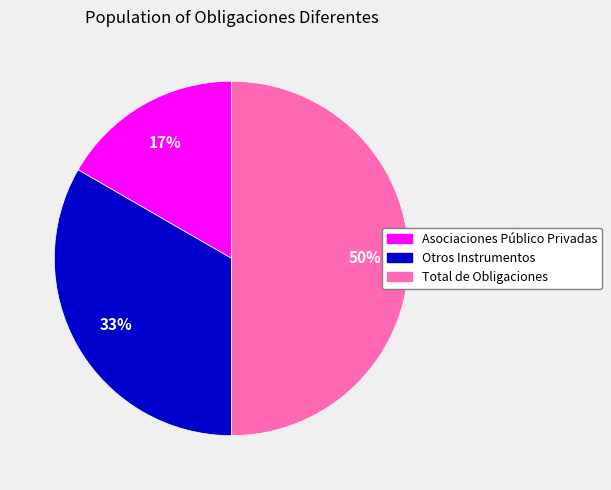

How many segments does this pie chart have?

3